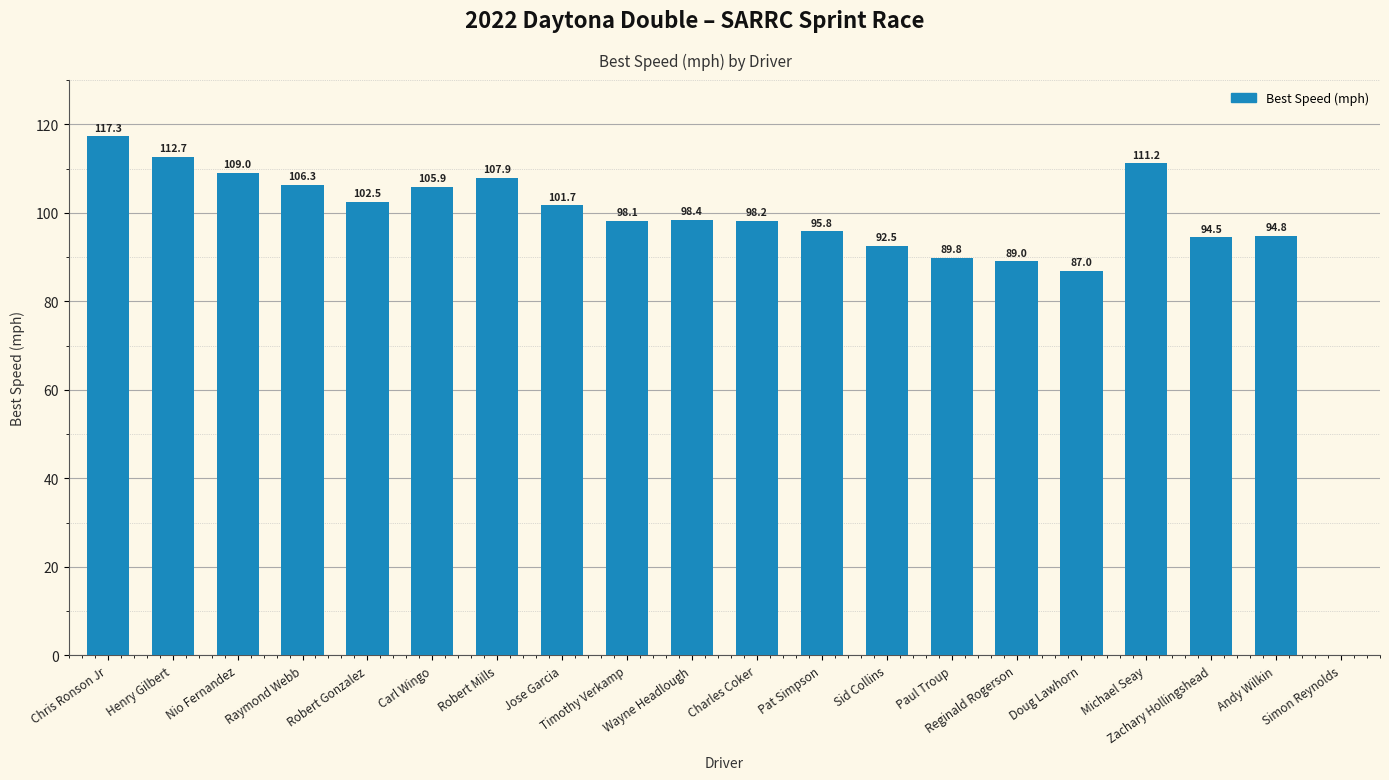

At which label is the value closest to 58?

Doug Lawhorn